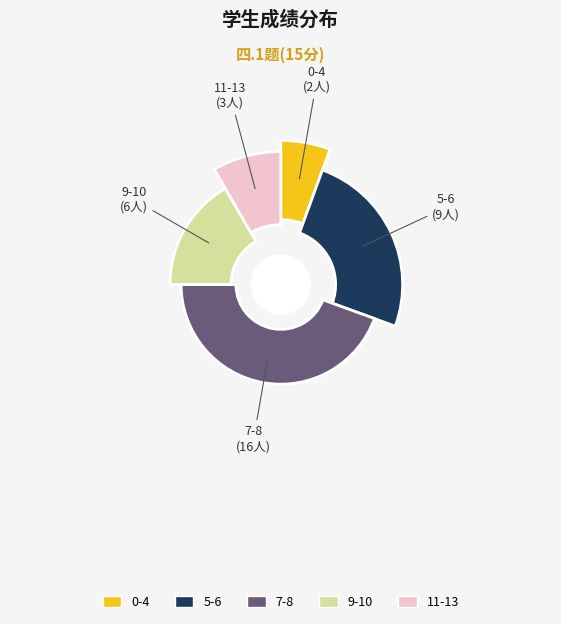

Is there any slice that represents more than half of the pie?

No